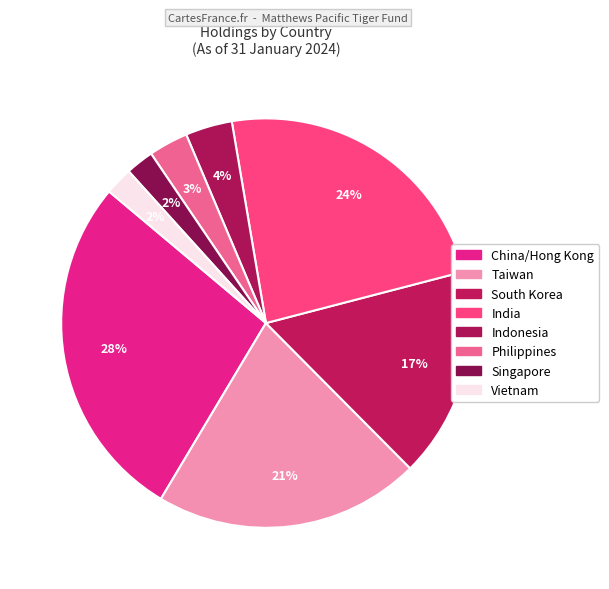

How many segments does this pie chart have?

8